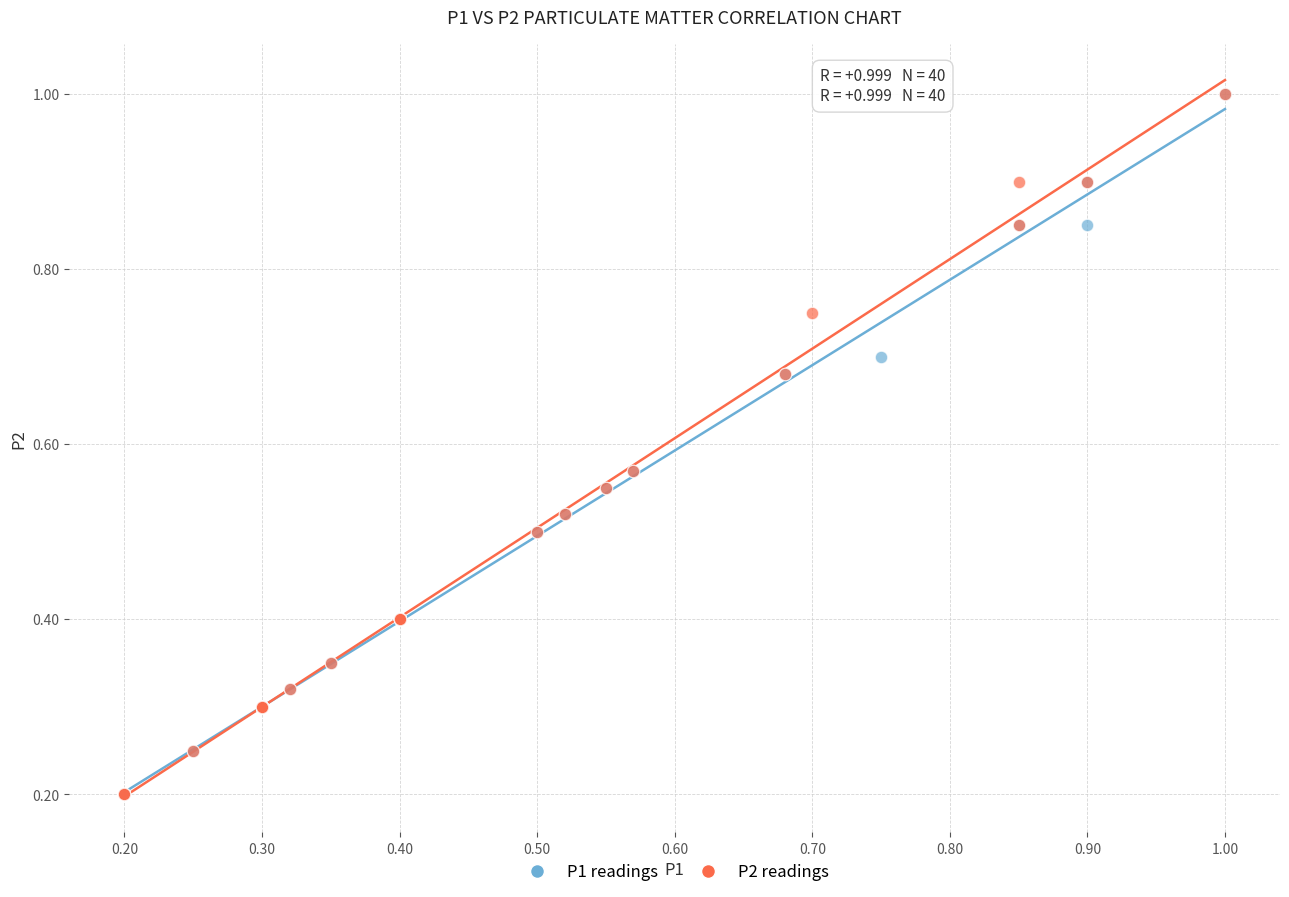

What are all the series names shown in the legend?

P1 readings, P2 readings